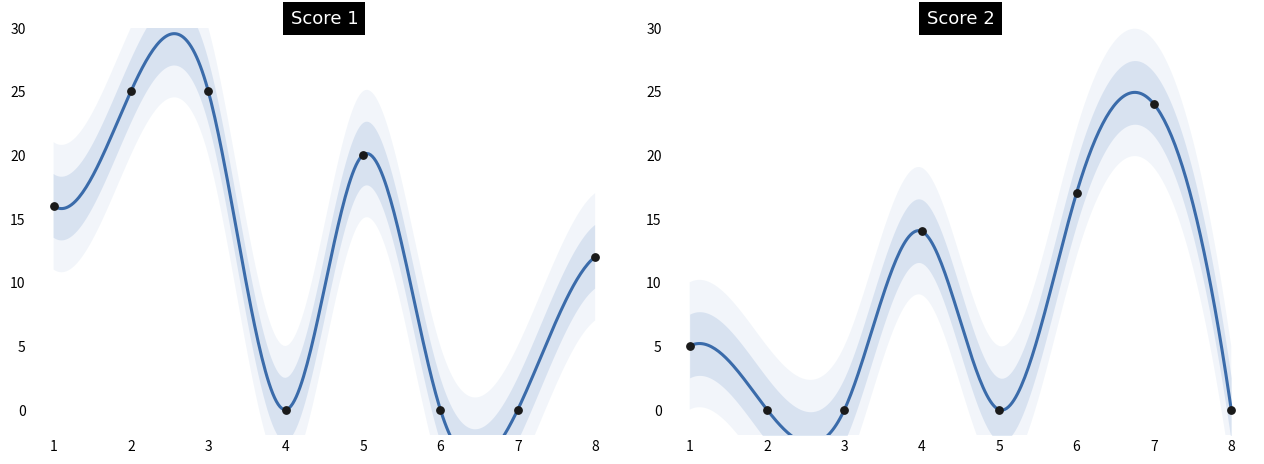

Which series contains the highest Y value?

Score 1